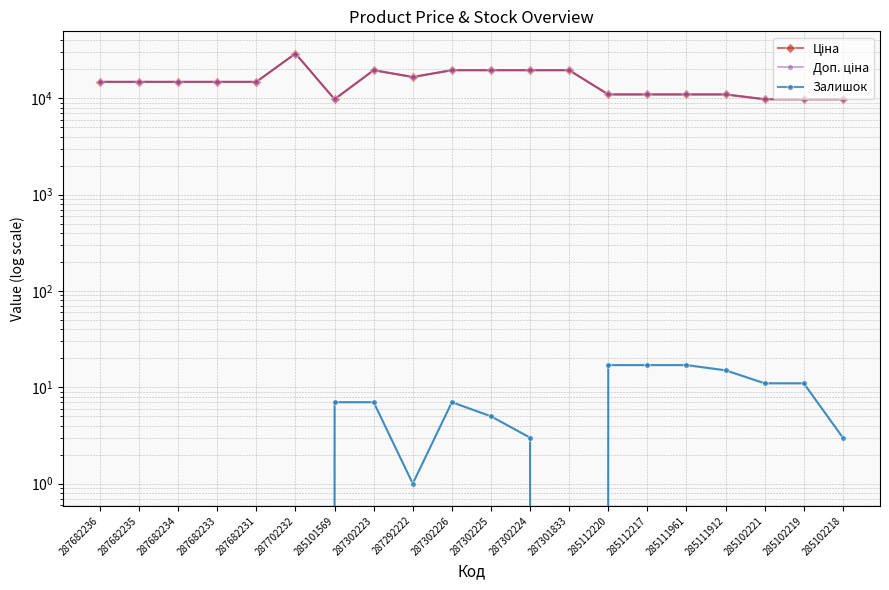

At how many categories does at least one series exceed 20532?

1